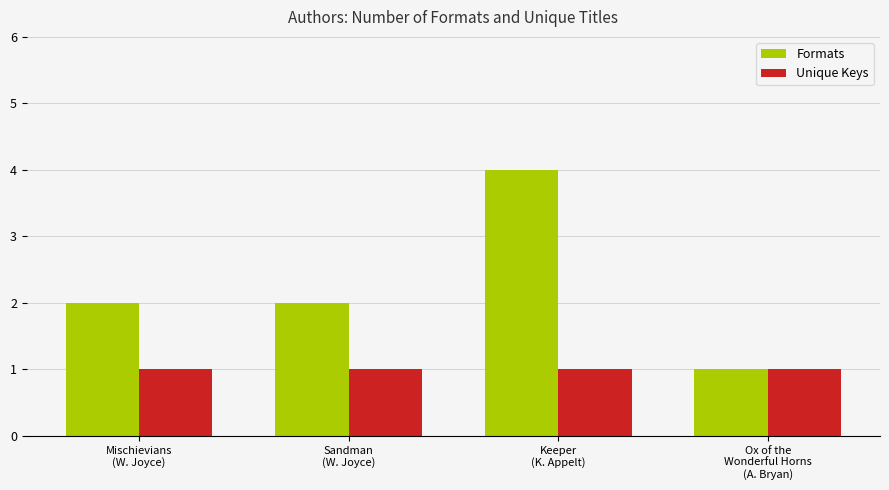

Is the value of Formats at Sandman
(W. Joyce) greater than the value of Unique Keys at Keeper
(K. Appelt)?

Yes